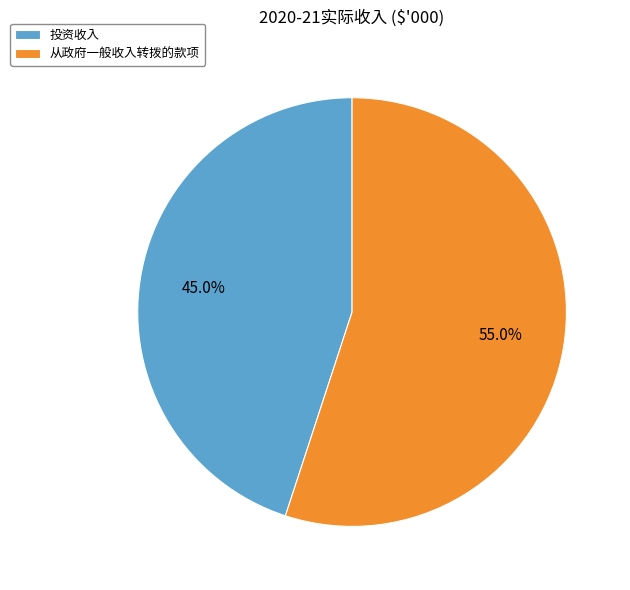

What is the ratio of the value at 从政府一般收入转拨的款项 to the value at 投资收入?

1.2